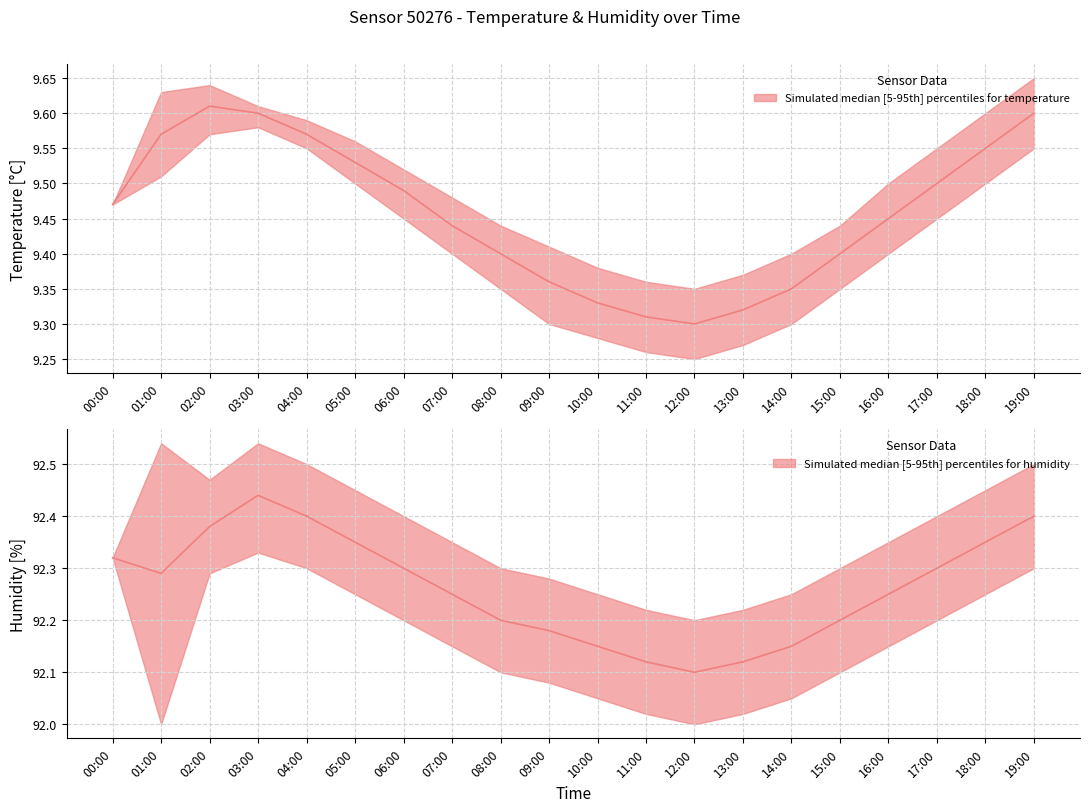

True or false: temperature_lower and humidity_median intersect in this chart.

False